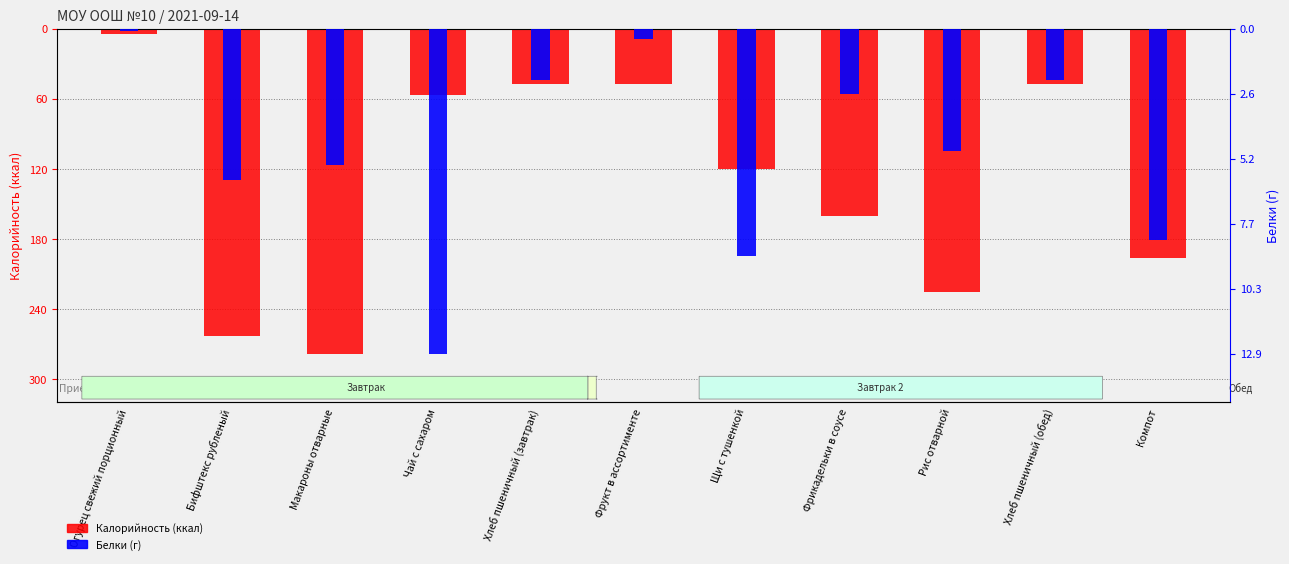

What is the total value across all series at Бифштекс рубленый?

-269.0